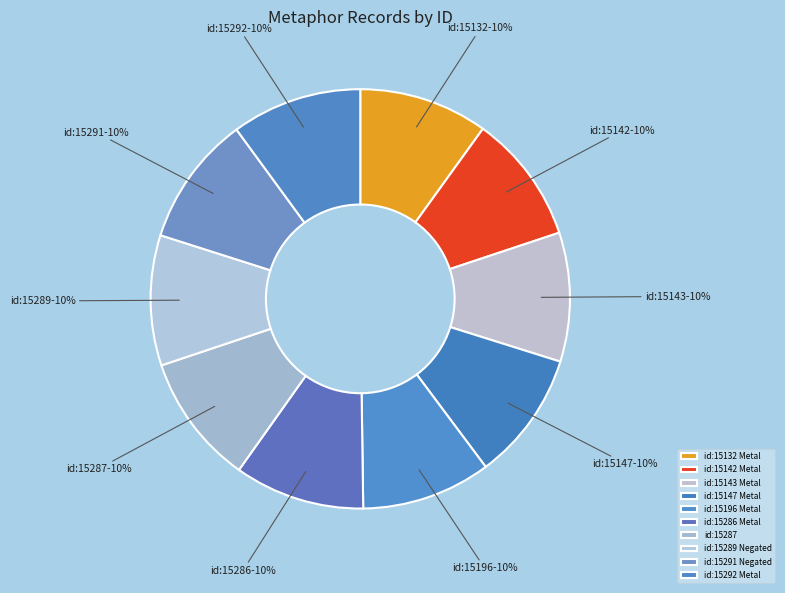

How many slices are in this pie chart?

10